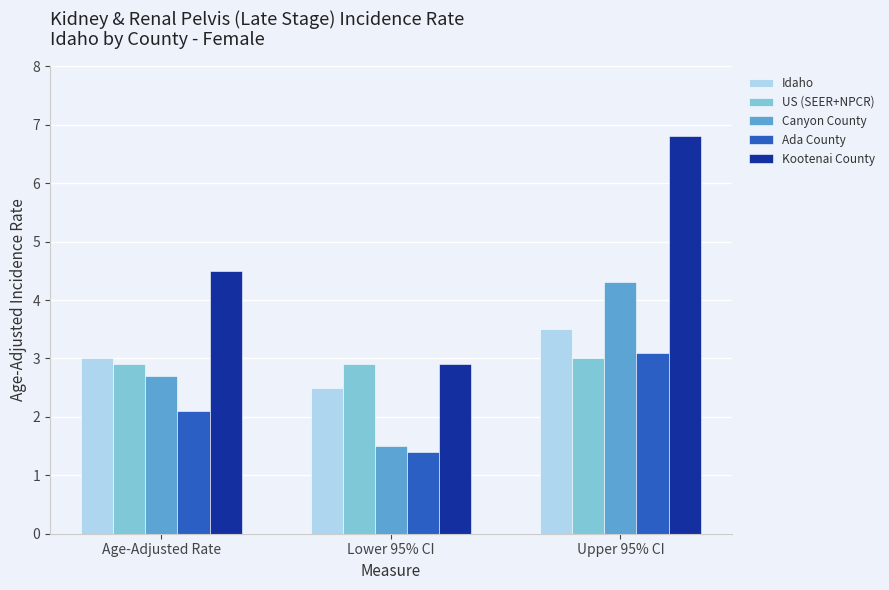

Reading left to right, extract all data points from this chart.

Idaho: Age-Adjusted Rate=3.0	Lower 95% CI=2.5	Upper 95% CI=3.5
US (SEER+NPCR): Age-Adjusted Rate=2.9	Lower 95% CI=2.9	Upper 95% CI=3.0
Canyon County: Age-Adjusted Rate=2.7	Lower 95% CI=1.5	Upper 95% CI=4.3
Ada County: Age-Adjusted Rate=2.1	Lower 95% CI=1.4	Upper 95% CI=3.1
Kootenai County: Age-Adjusted Rate=4.5	Lower 95% CI=2.9	Upper 95% CI=6.8